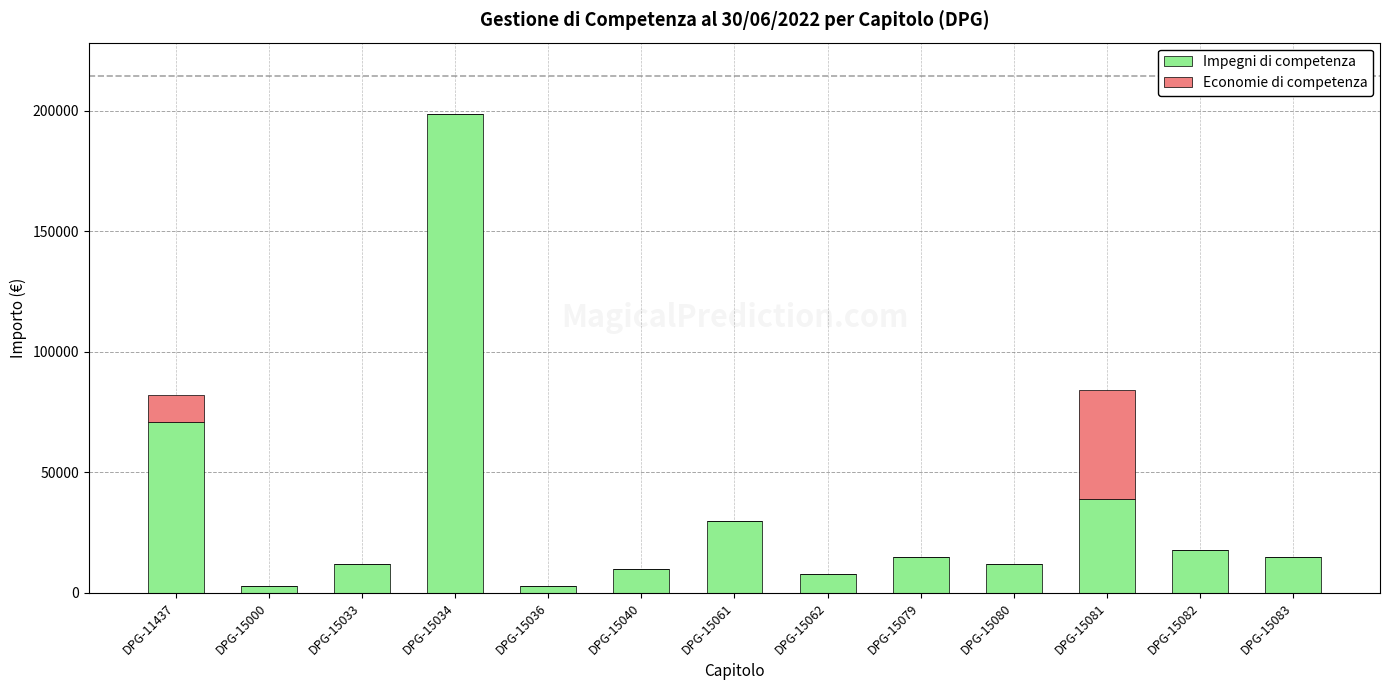

True or false: Impegni di competenza has a value of 33833 at DPG-11437.

False